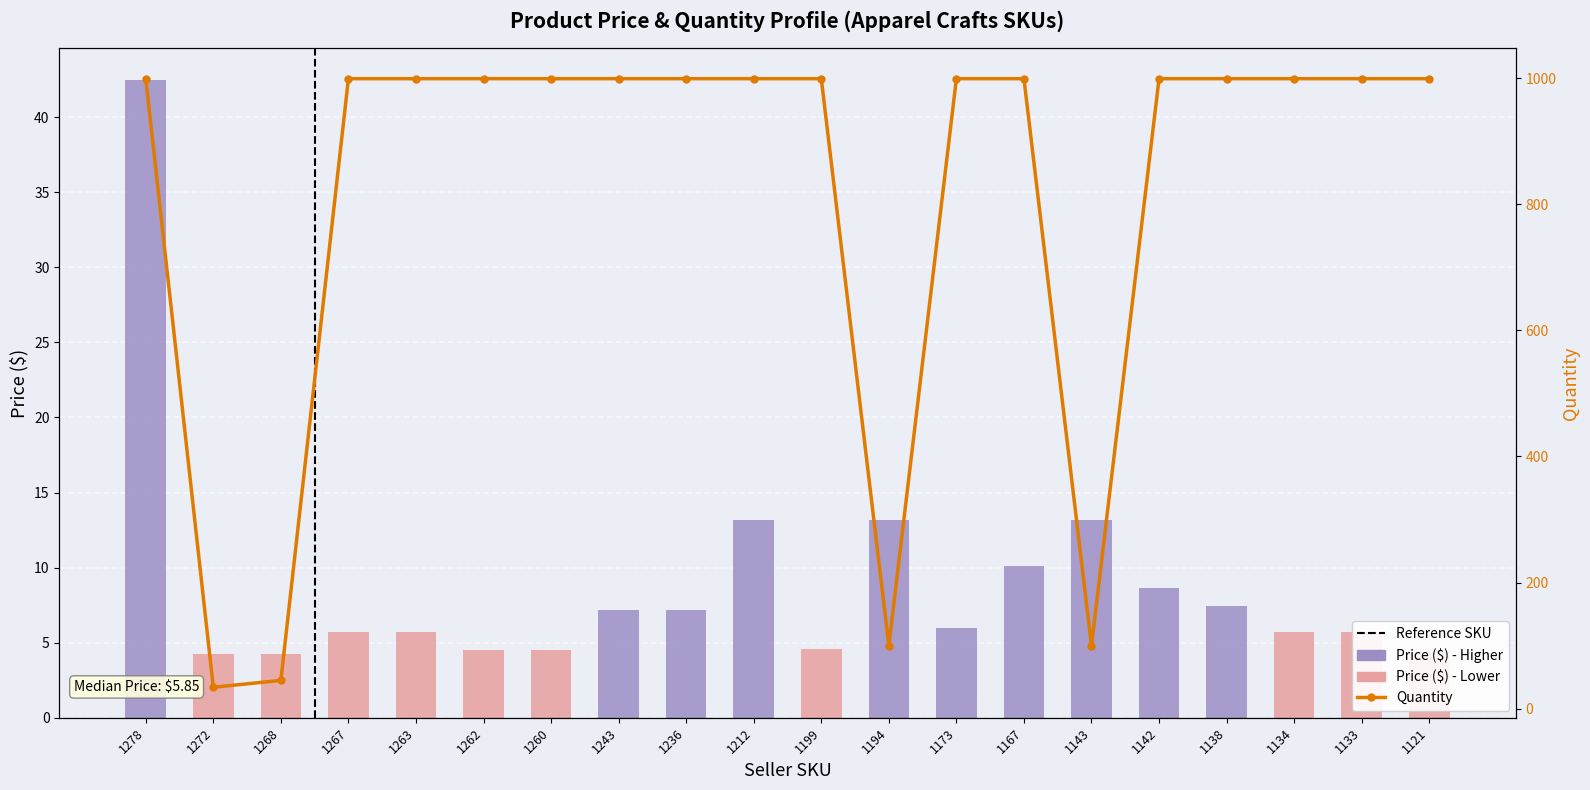

The value of Quantity at 1268 is 69.5. True or false?

False